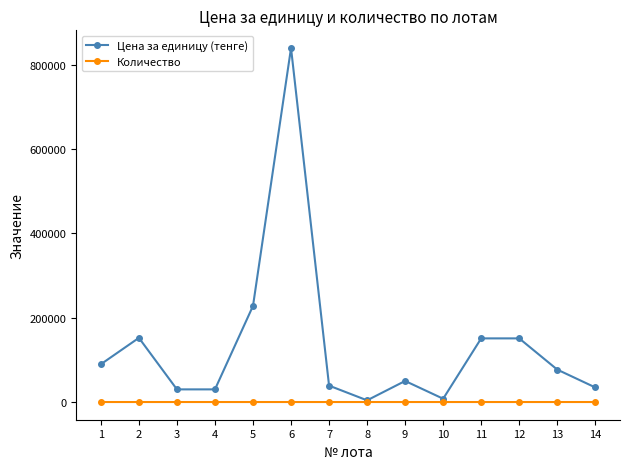

Rank the series by their average value, from highest to lowest.

Цена за единицу (тенге), Количество